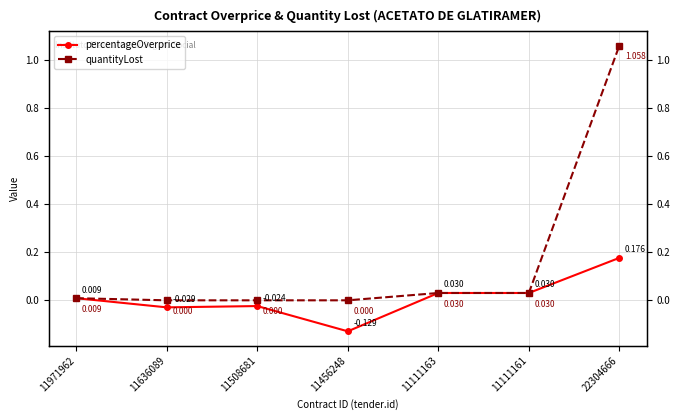

At which category does the chart reach its peak across all series?

22304666